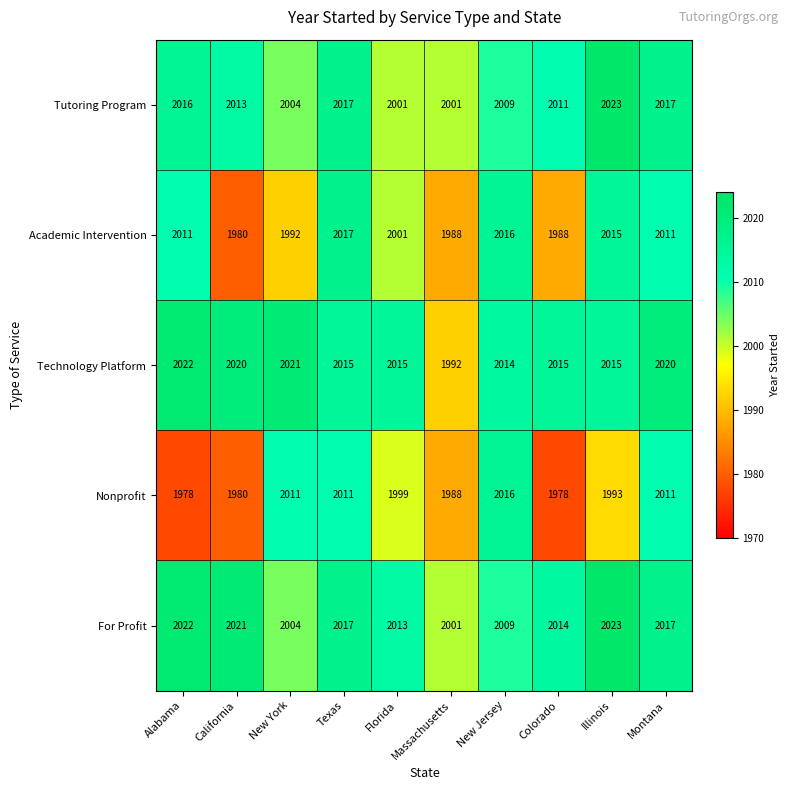

At which category is the sum across all series the highest?

Texas